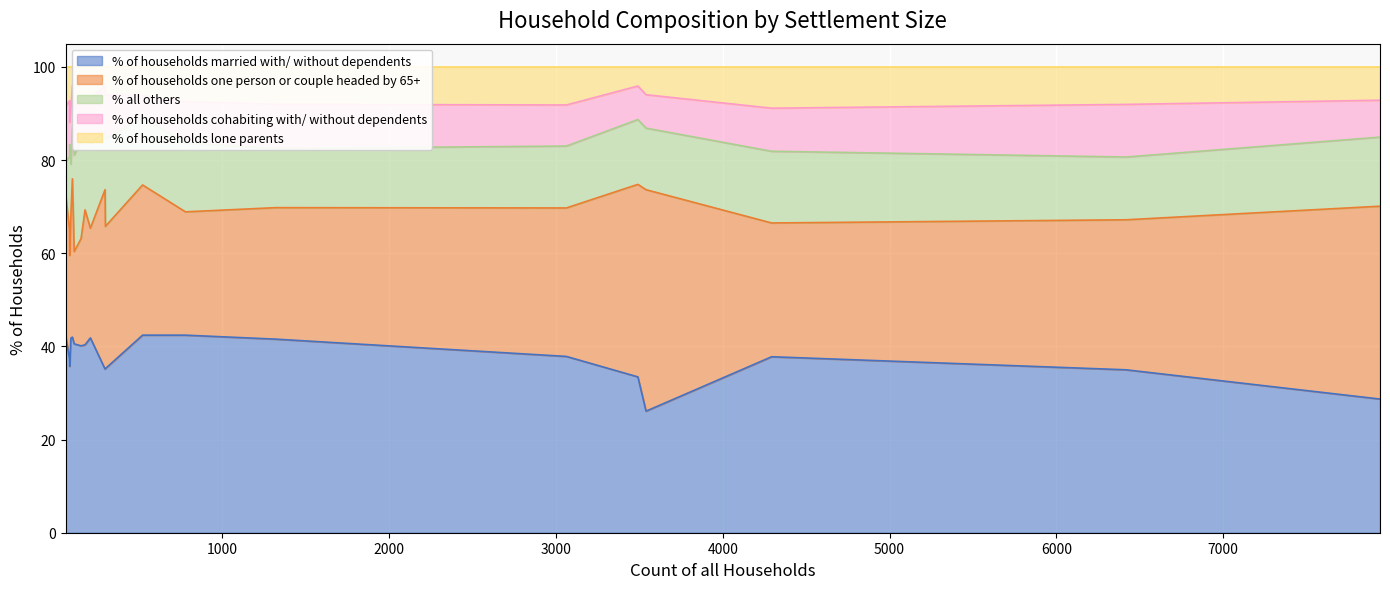

In % all others, how many points are lower than both neighbors (excluding endpoints)?

4